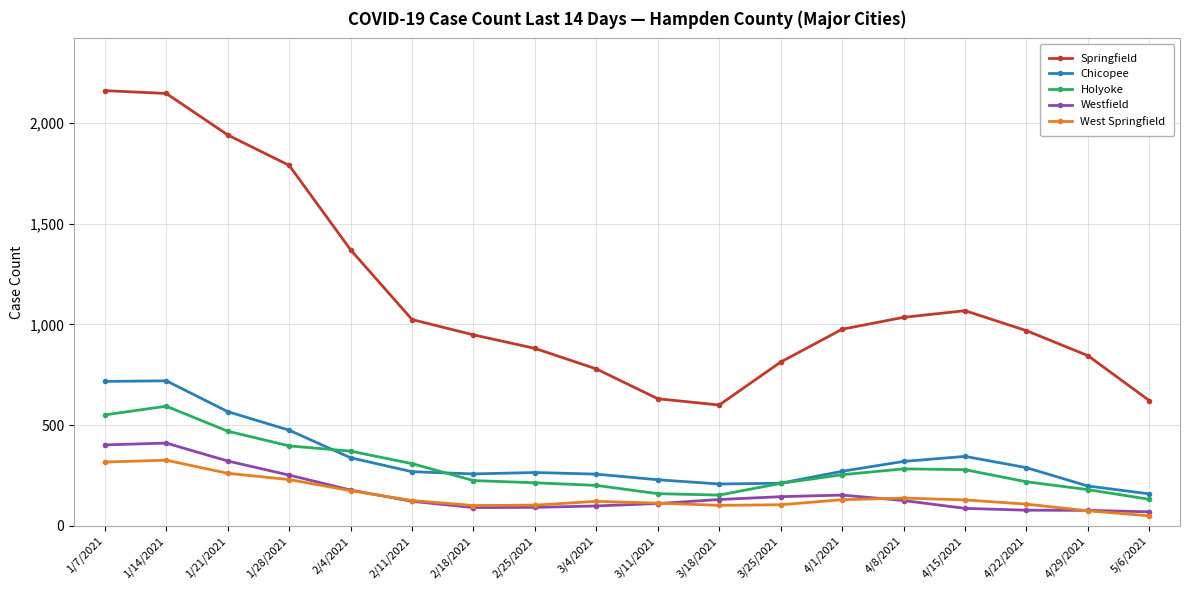

List the series in order of their peak value, lowest first.

West Springfield, Westfield, Holyoke, Chicopee, Springfield